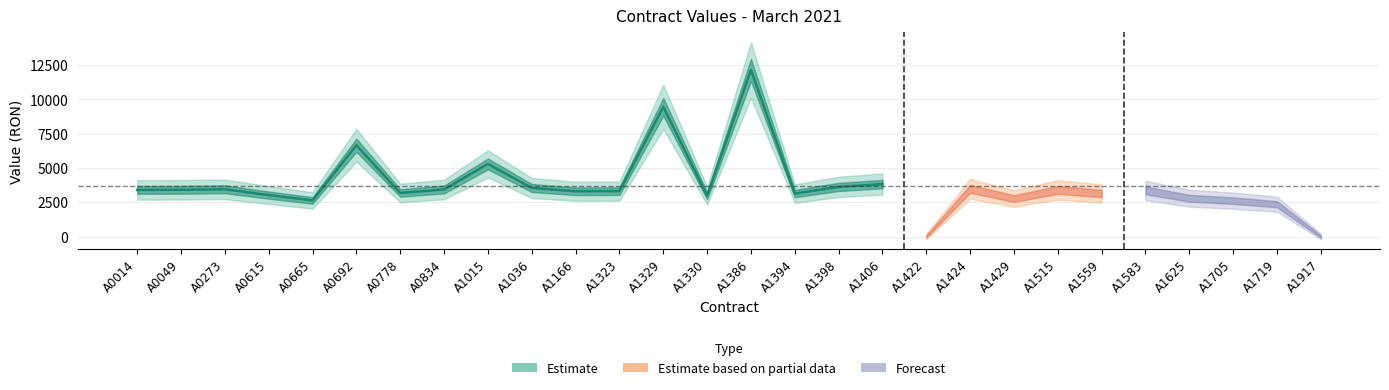

Between A0665 and A1424, which is larger?

A1424